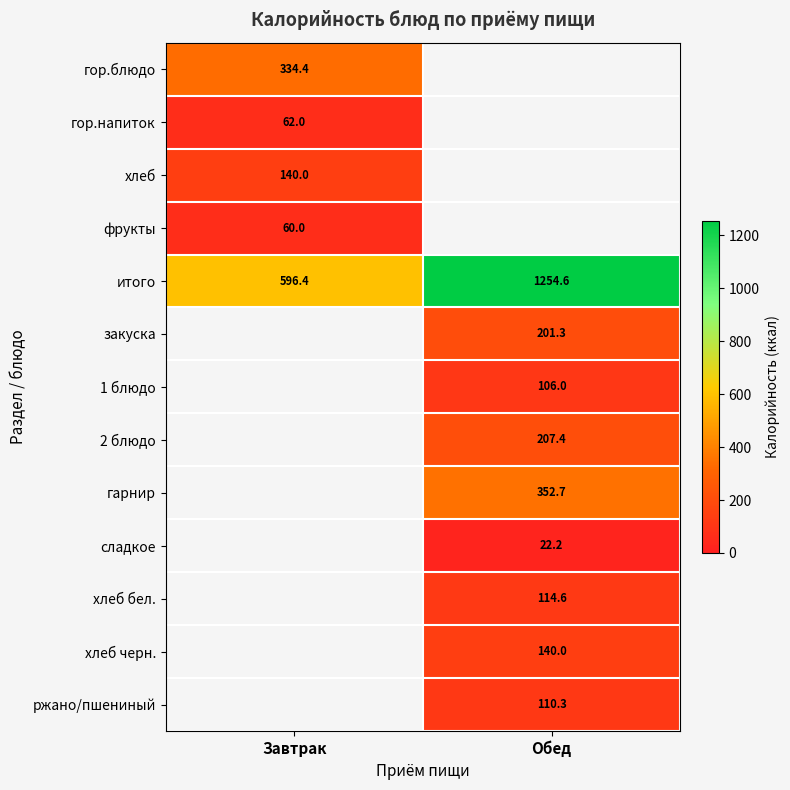

At how many categories does at least one series exceed 533?

2